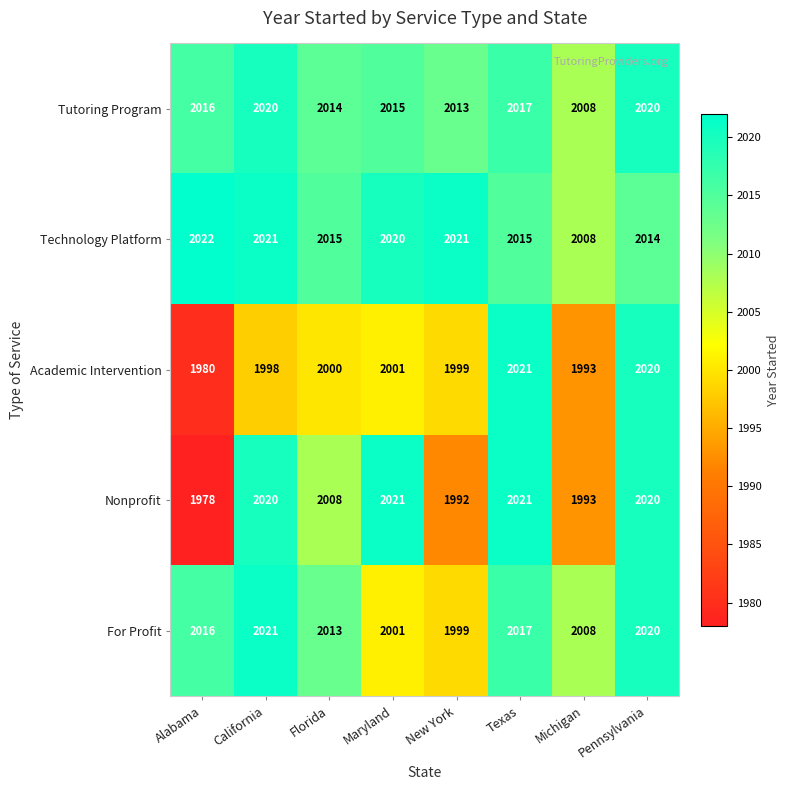

The For Profit series shows 2016 at Alabama. True or false?

True